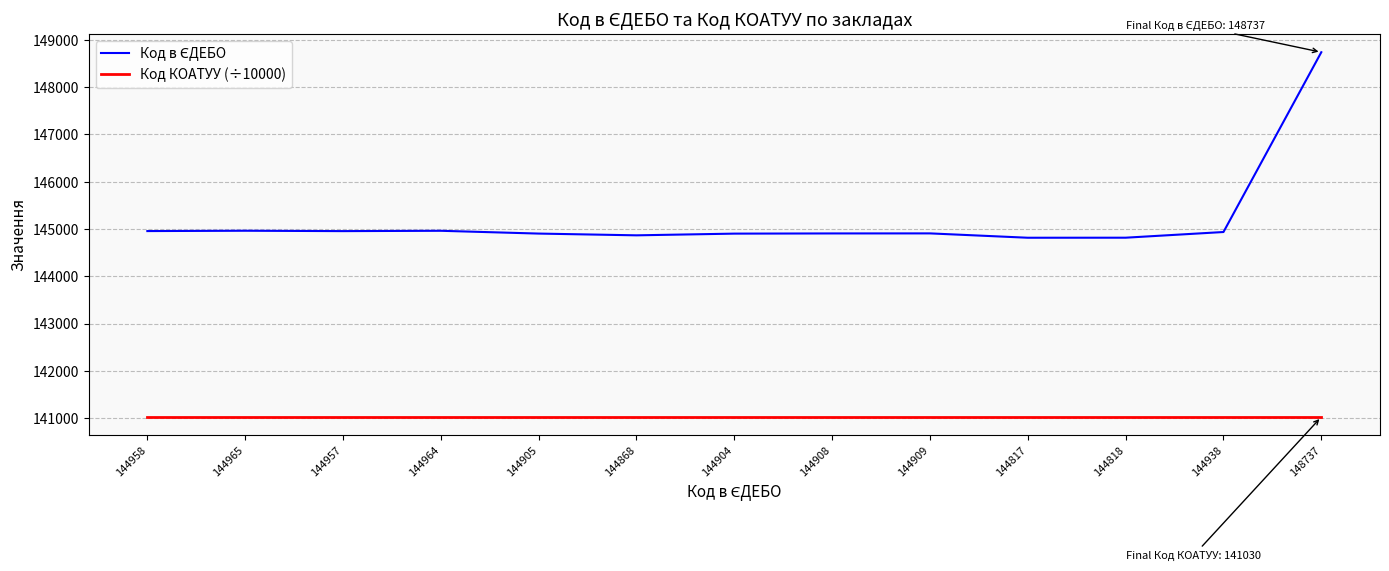

The Код КОАТУУ (÷10000) series shows 141030 at 144958. True or false?

True